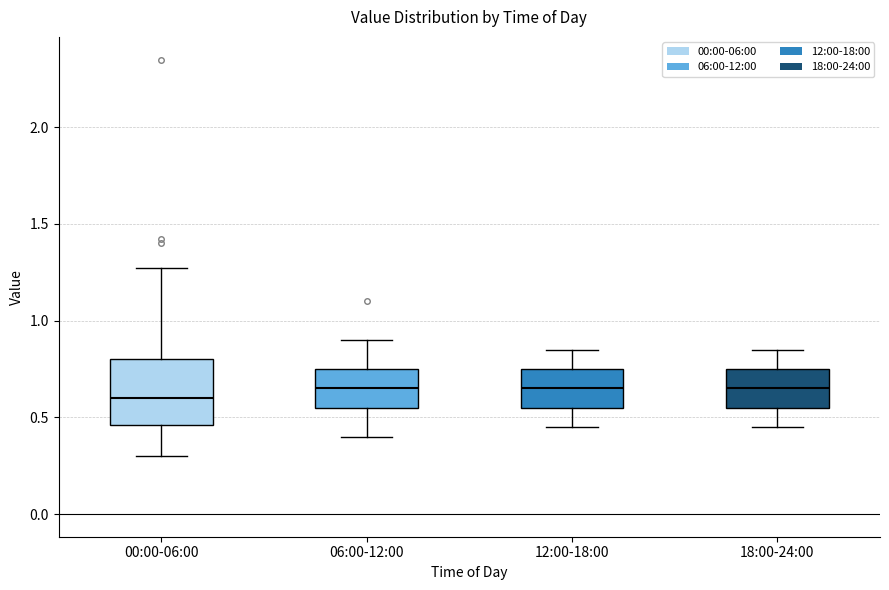

Which box is the tallest, from its lower edge to its upper edge?

00:00-06:00